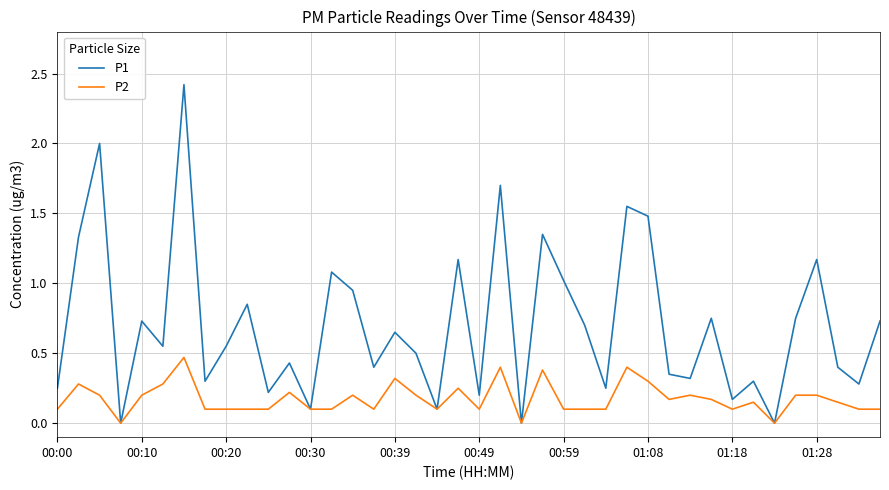

List the series in order of their overall mean, lowest first.

P2, P1